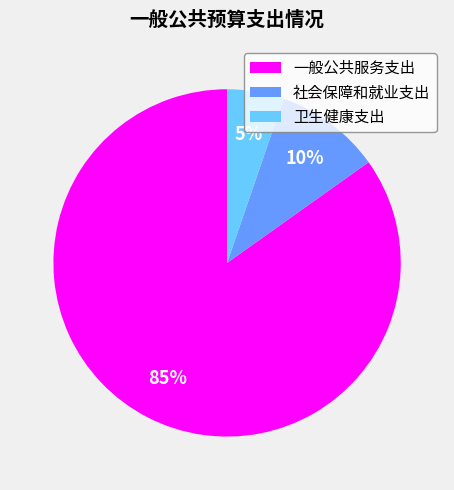

Rank the categories by value from highest to lowest.

一般公共服务支出, 社会保障和就业支出, 卫生健康支出